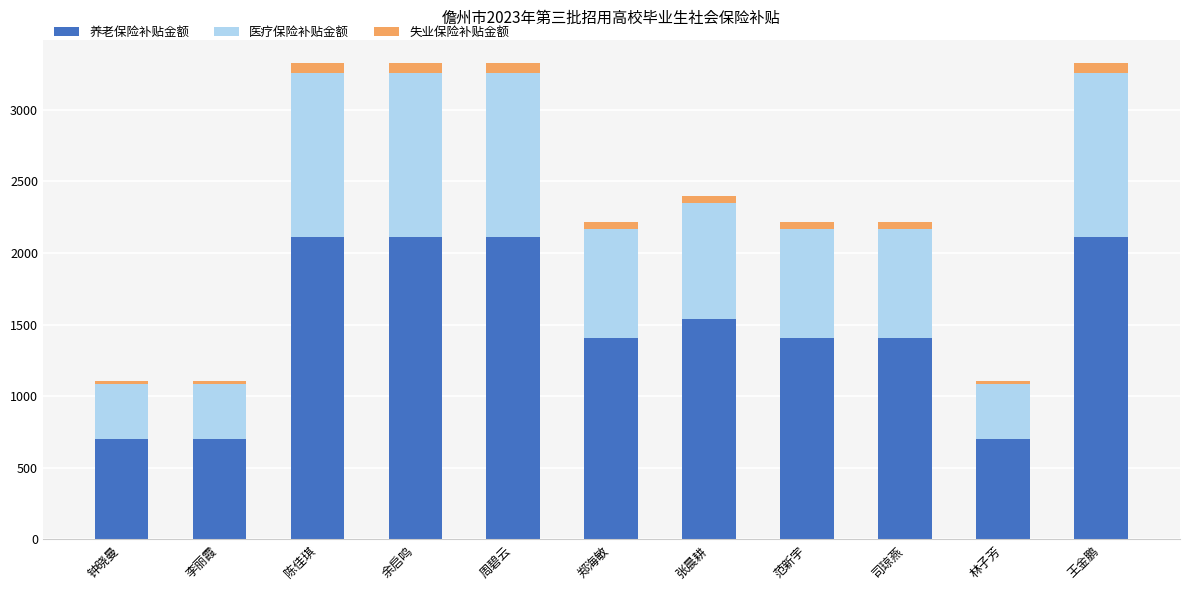

What is the difference between the second highest and second lowest values in the 养老保险补贴金额 series?

1407.0